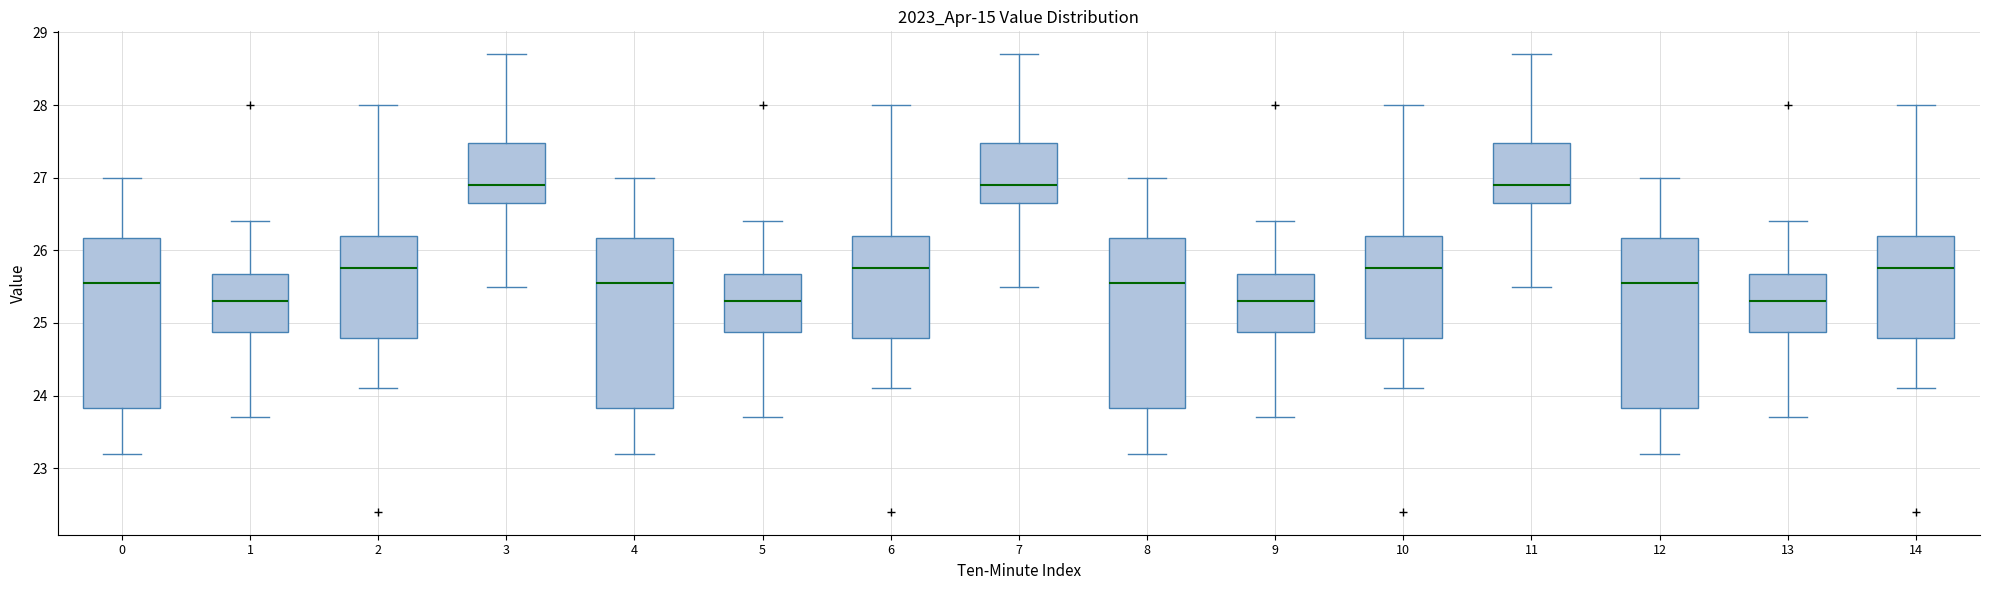

Reading left to right, read every box against the y-axis: the position of its median line, the range the box covers, and the ends of its whiskers. The values are not printed on the chart, so give them approximately, as read against the axis.

0: median 25.6, box 23.8 to 26.2, whiskers 23.2 to 27.0
1: median 25.3, box 24.9 to 25.7, whiskers 23.7 to 26.4
2: median 25.8, box 24.8 to 26.2, whiskers 24.1 to 28.0
3: median 26.9, box 26.7 to 27.5, whiskers 25.5 to 28.7
4: median 25.6, box 23.8 to 26.2, whiskers 23.2 to 27.0
5: median 25.3, box 24.9 to 25.7, whiskers 23.7 to 26.4
6: median 25.8, box 24.8 to 26.2, whiskers 24.1 to 28.0
7: median 26.9, box 26.7 to 27.5, whiskers 25.5 to 28.7
8: median 25.6, box 23.8 to 26.2, whiskers 23.2 to 27.0
9: median 25.3, box 24.9 to 25.7, whiskers 23.7 to 26.4
10: median 25.8, box 24.8 to 26.2, whiskers 24.1 to 28.0
11: median 26.9, box 26.7 to 27.5, whiskers 25.5 to 28.7
12: median 25.6, box 23.8 to 26.2, whiskers 23.2 to 27.0
13: median 25.3, box 24.9 to 25.7, whiskers 23.7 to 26.4
14: median 25.8, box 24.8 to 26.2, whiskers 24.1 to 28.0